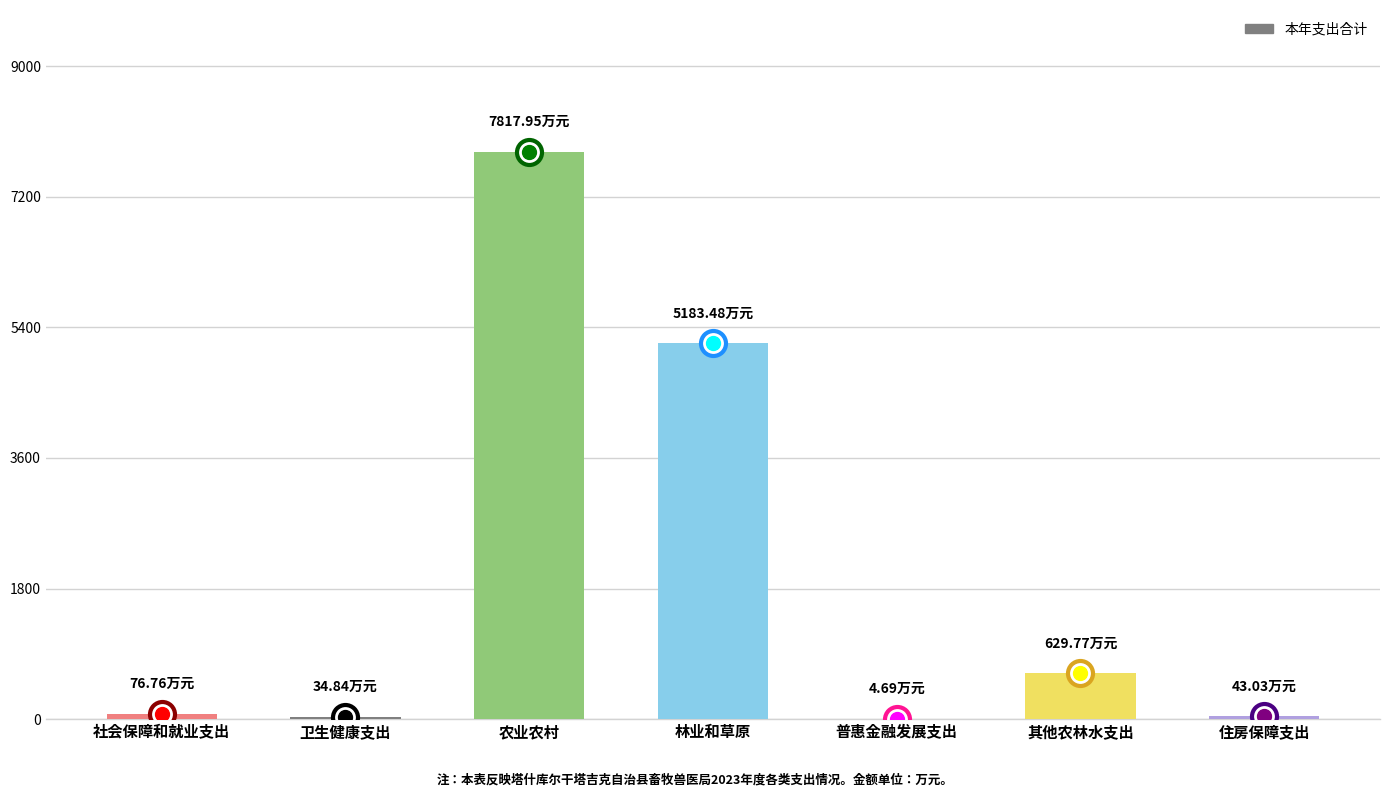

At which category does the chart reach its peak across all series?

农业农村